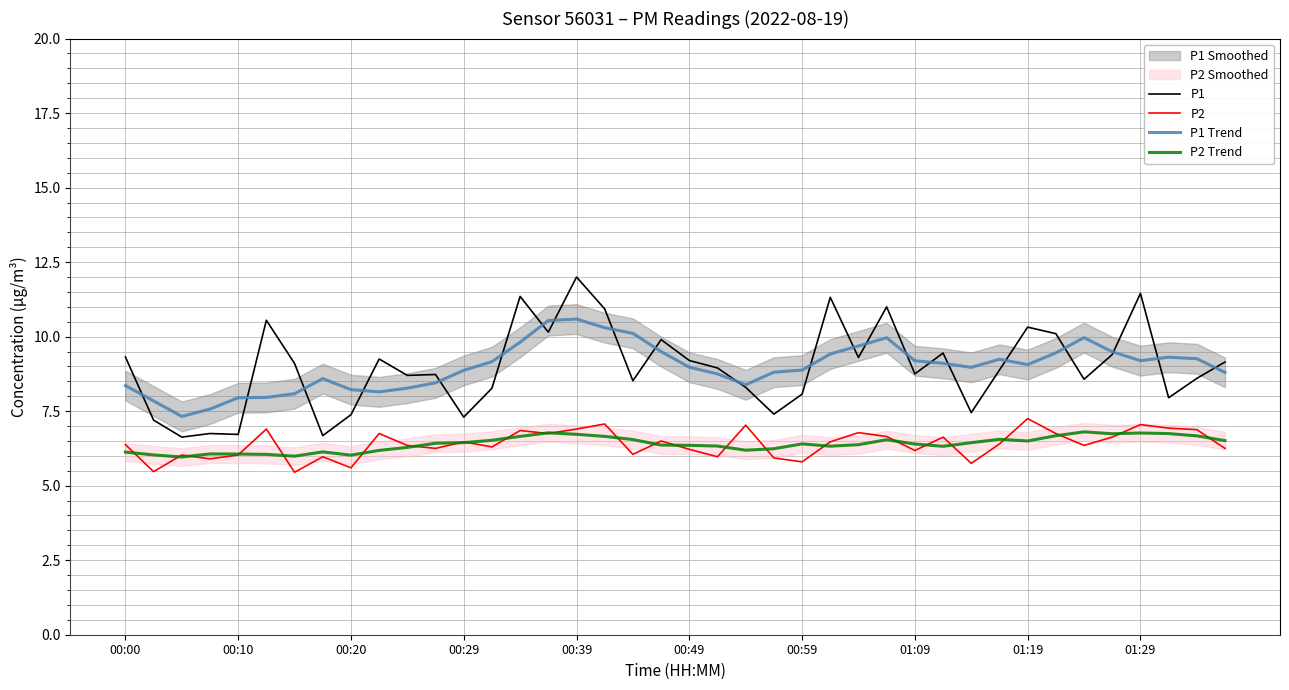

Count the number of categories in the chart.

40